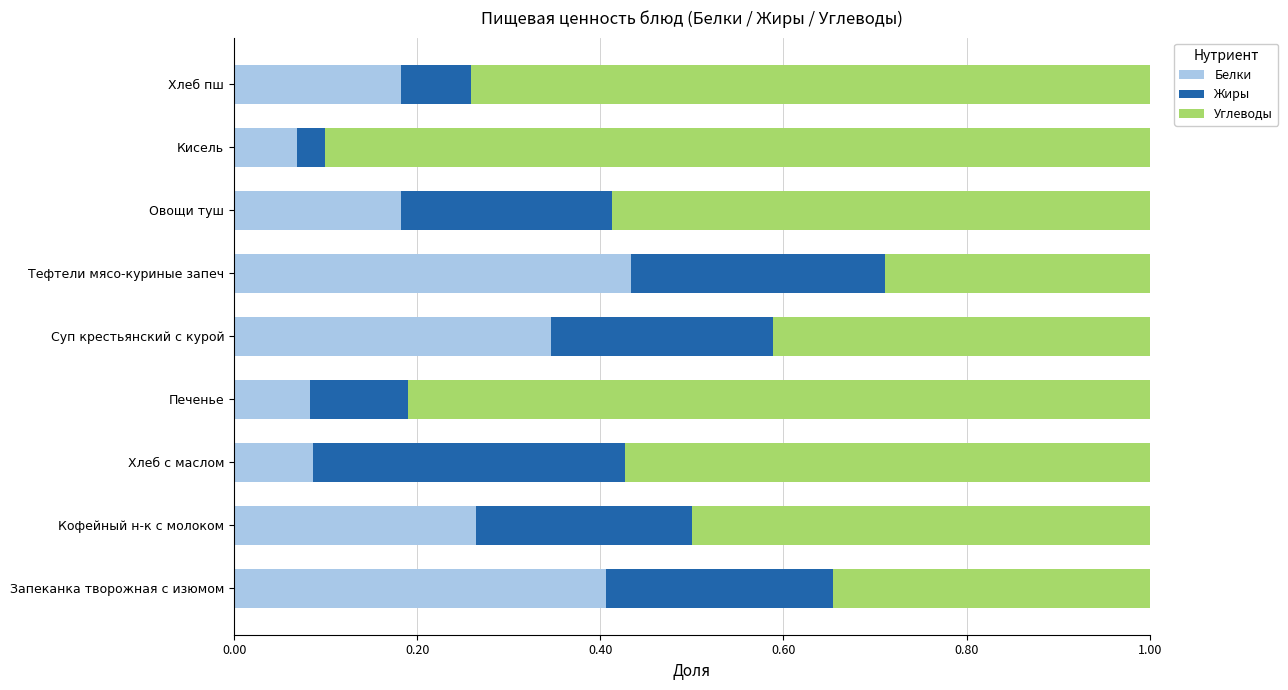

Count the Белки values in the range 0 to 1.

9